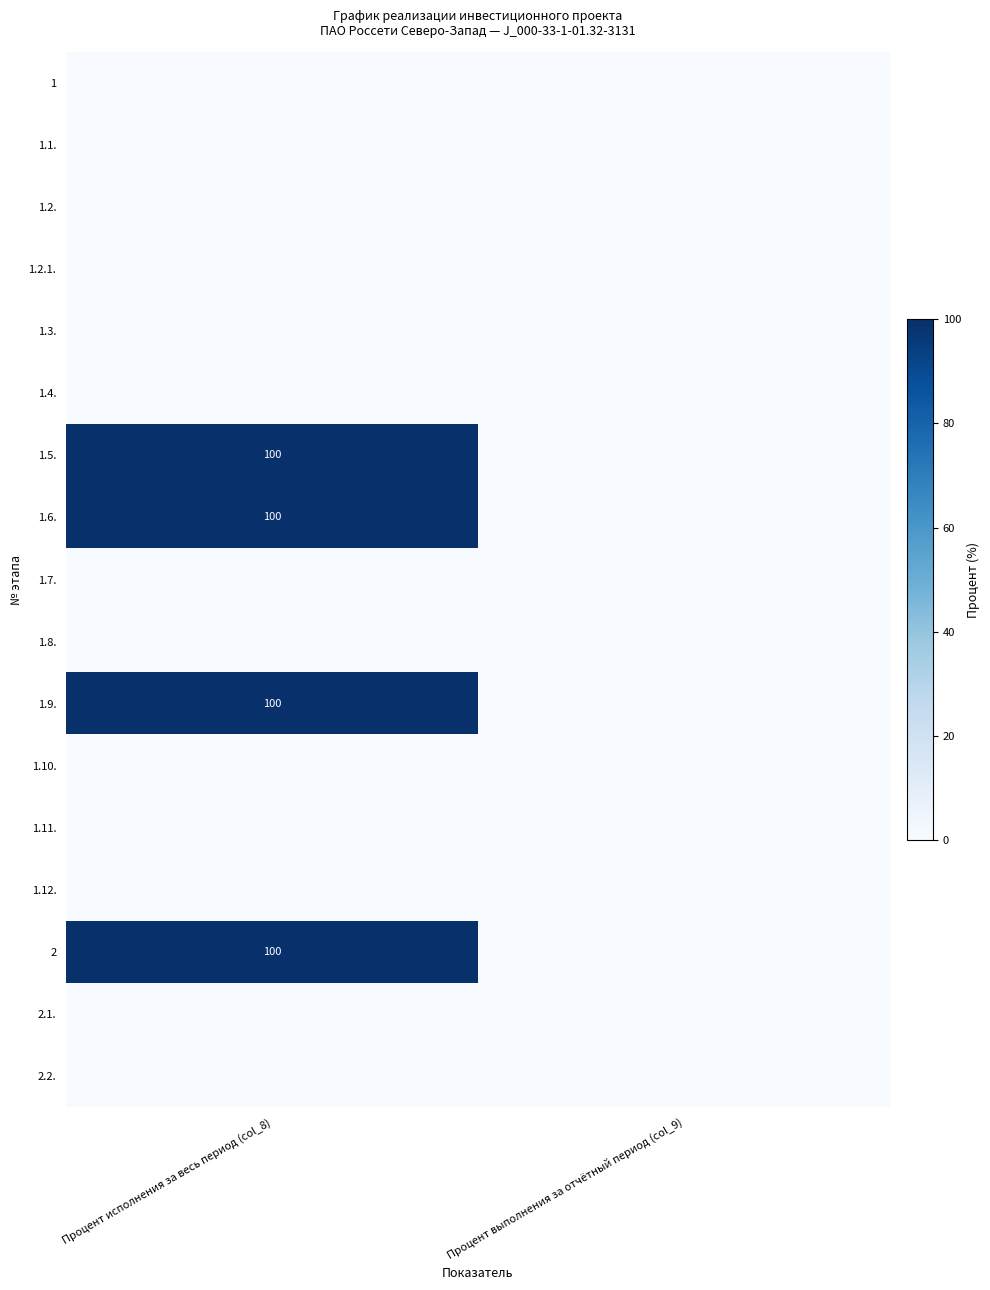

The value of 2 at Процент исполнения за весь период (col_8) is 27. True or false?

False